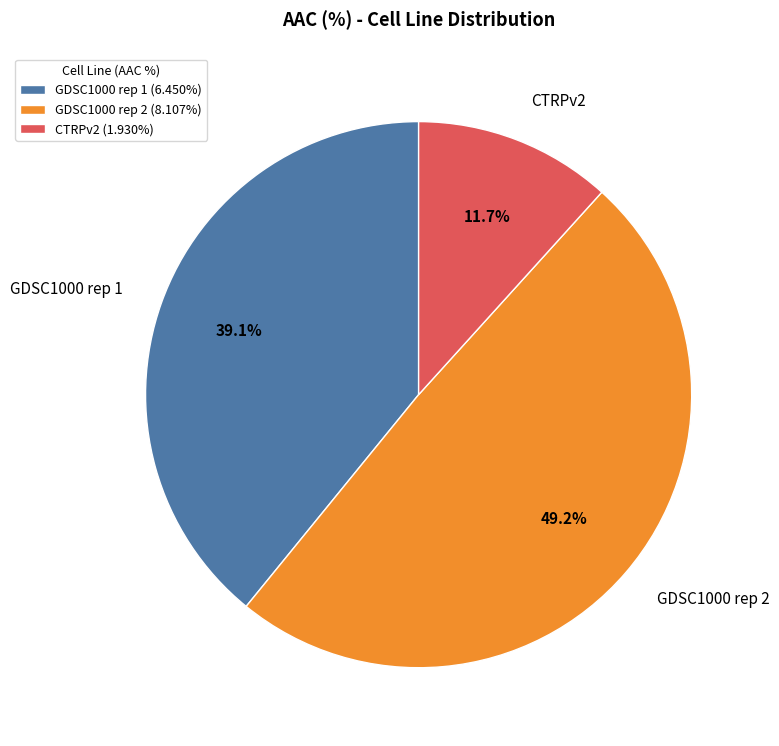

Does GDSC1000 rep 1 account for over 50% of the chart?

No